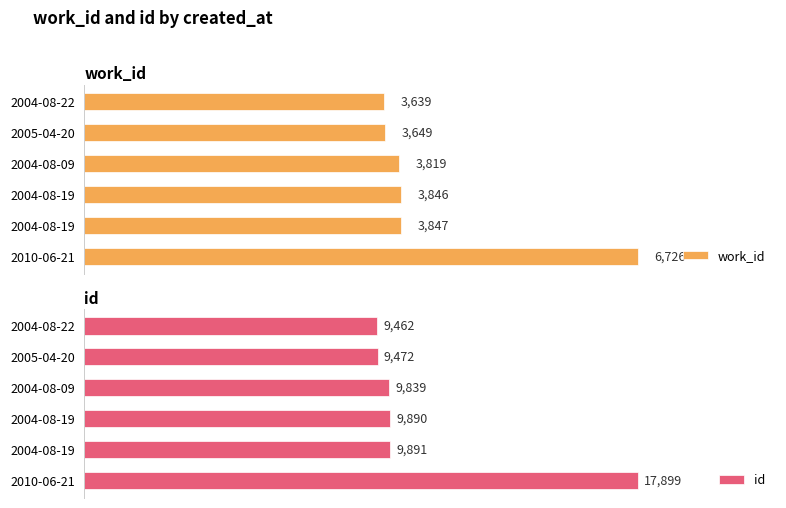

List the labels in order of id value, smallest first.

2004-08-22, 2005-04-20, 2004-08-09, 2004-08-19, 2004-08-19, 2010-06-21